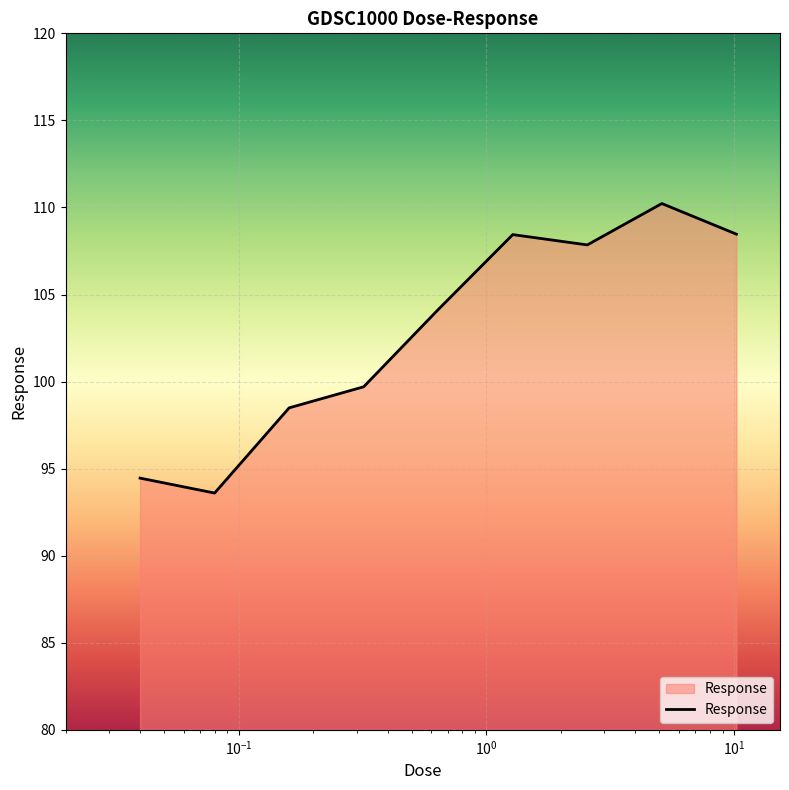

What is the minimum value shown in the chart?

93.6